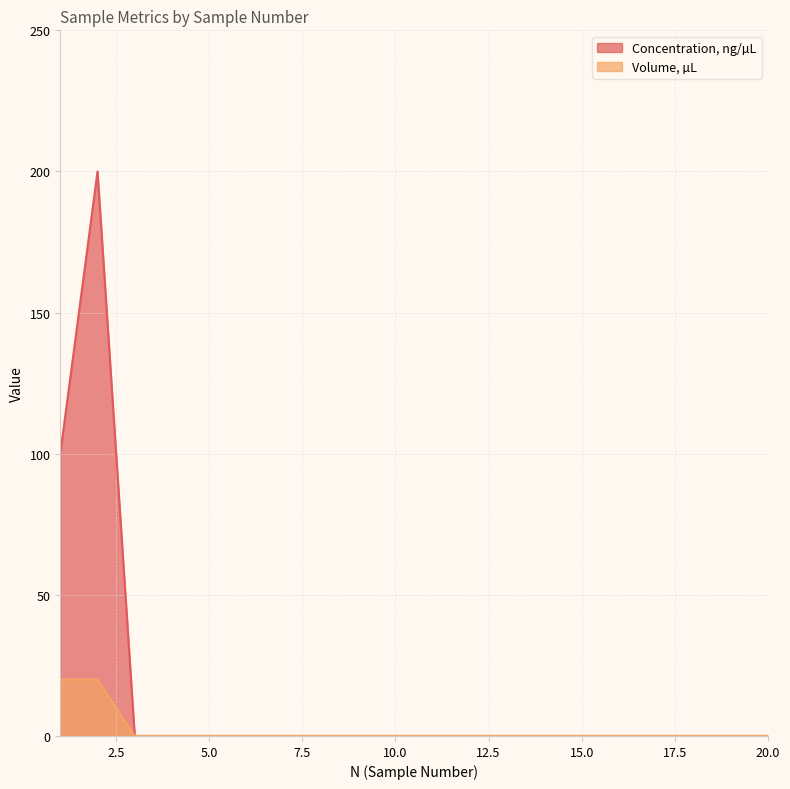

What are all the series names shown in the legend?

Concentration, ng/µL, Volume, µL